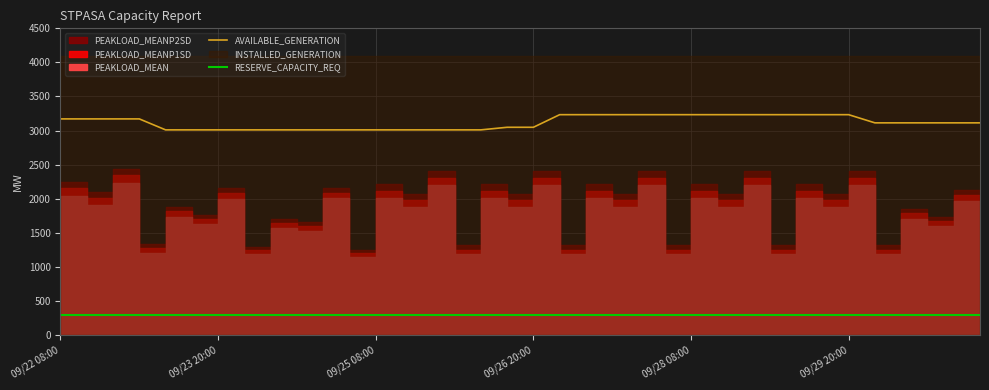

What is the maximum value for AVAILABLE_GENERATION?

3233